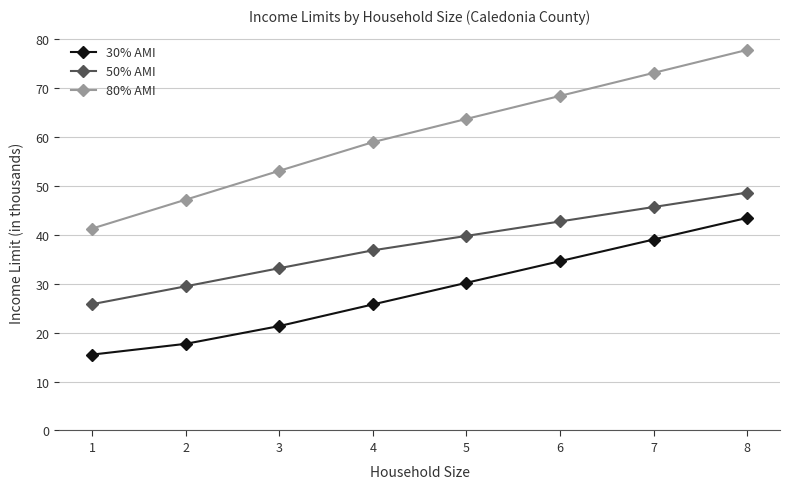

List the labels in order of 80% AMI value, largest first.

8, 7, 6, 5, 4, 3, 2, 1